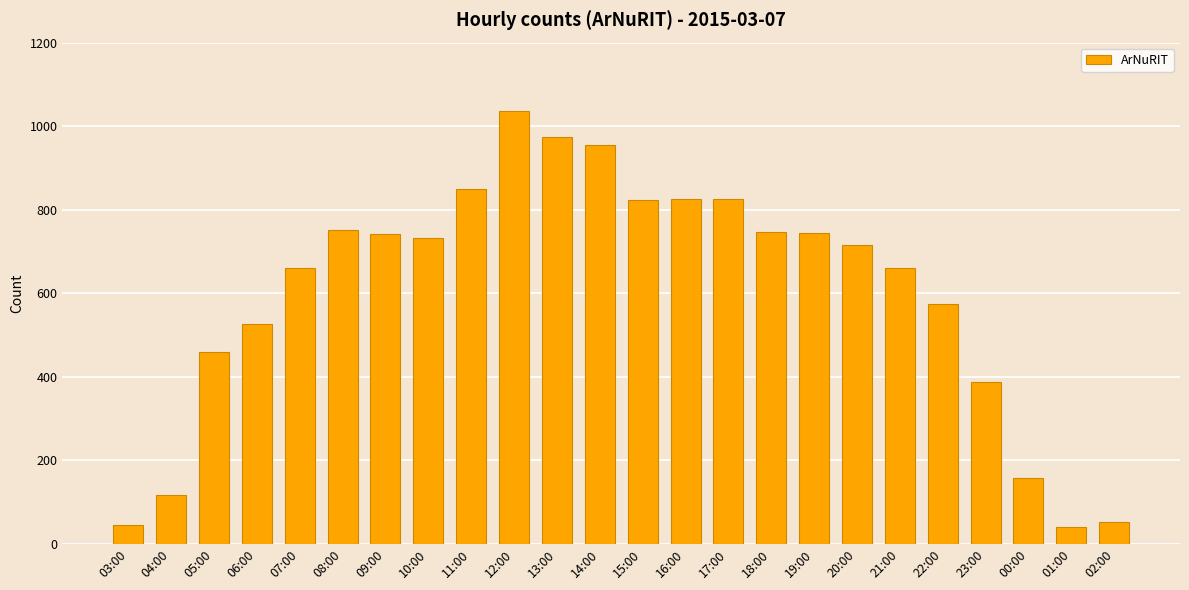

What is the maximum value shown in the chart?

1037